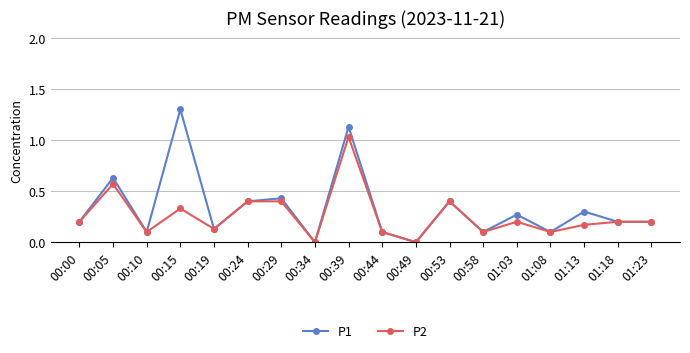

Count the number of data series in this chart.

2